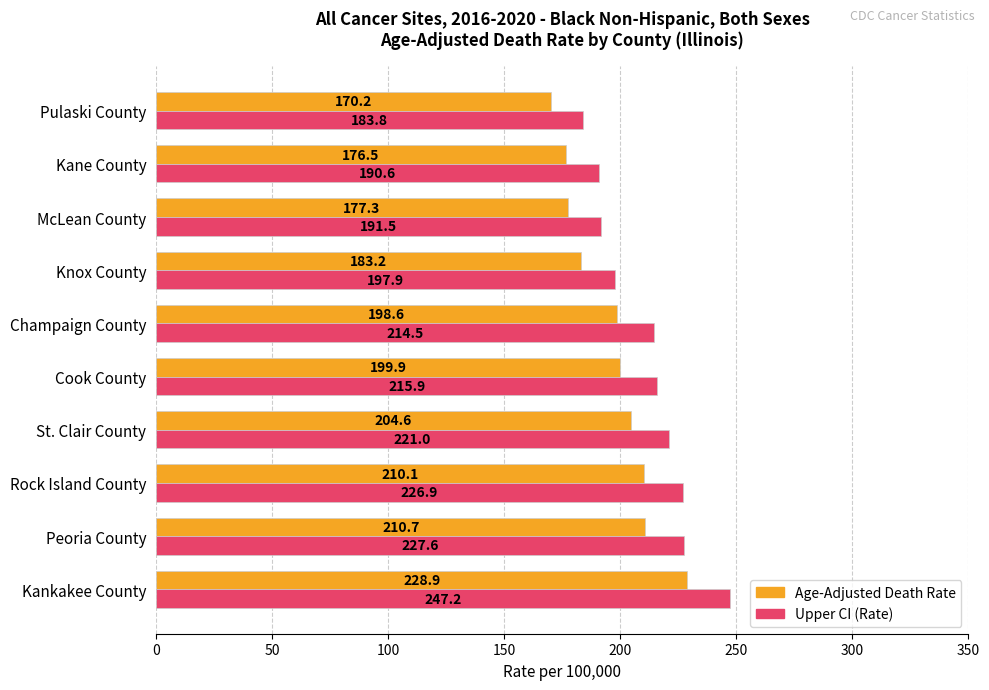

The value of Upper CI (Rate) at Pulaski County is 106.1. True or false?

False